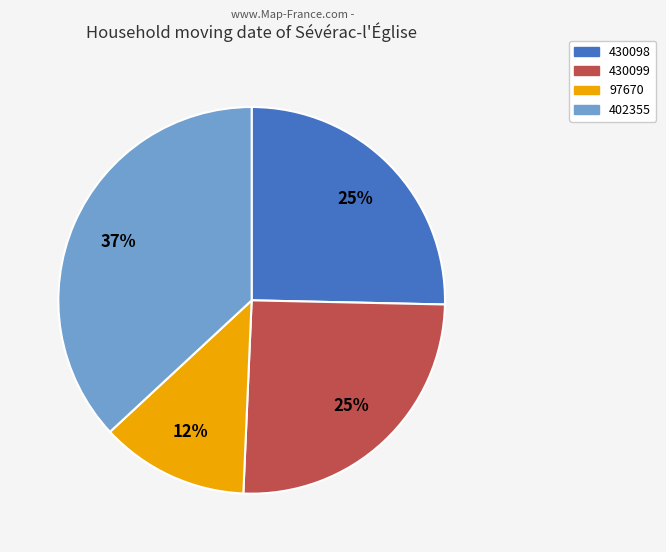

To the nearest percent, what percentage of the pie is 430099?

25%